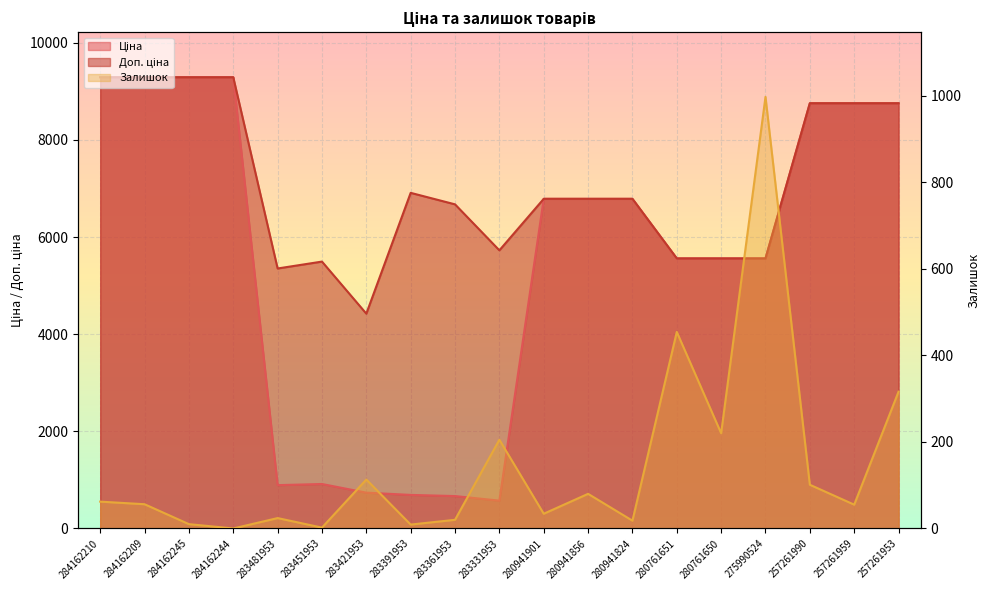

Which has a higher value, 284162209 or 283331953?

284162209